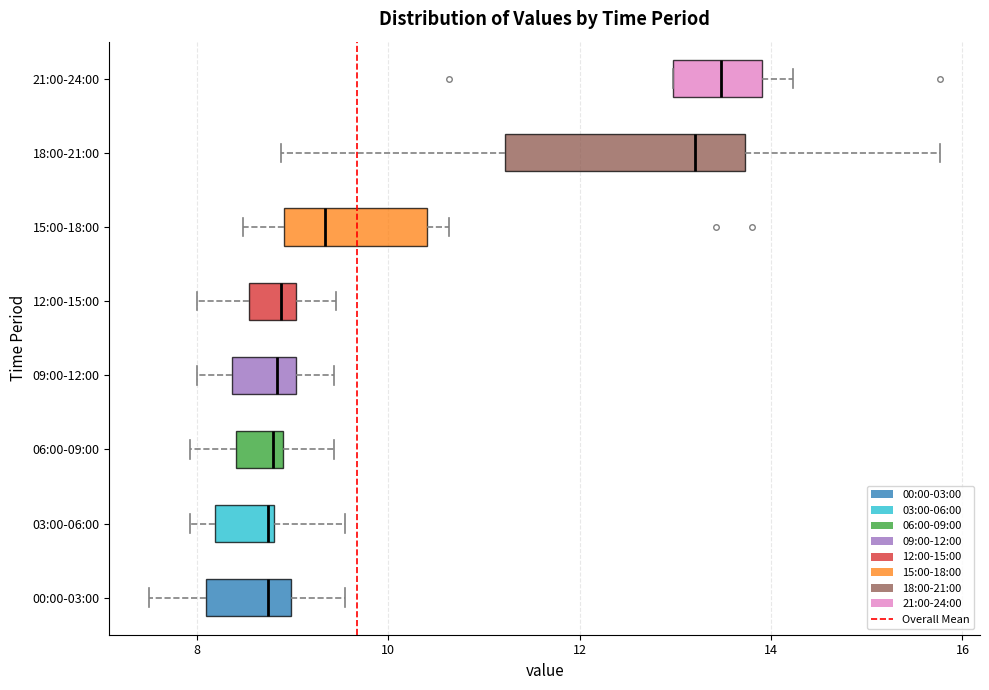

Which box is the widest, from its left edge to its right edge?

18:00-21:00